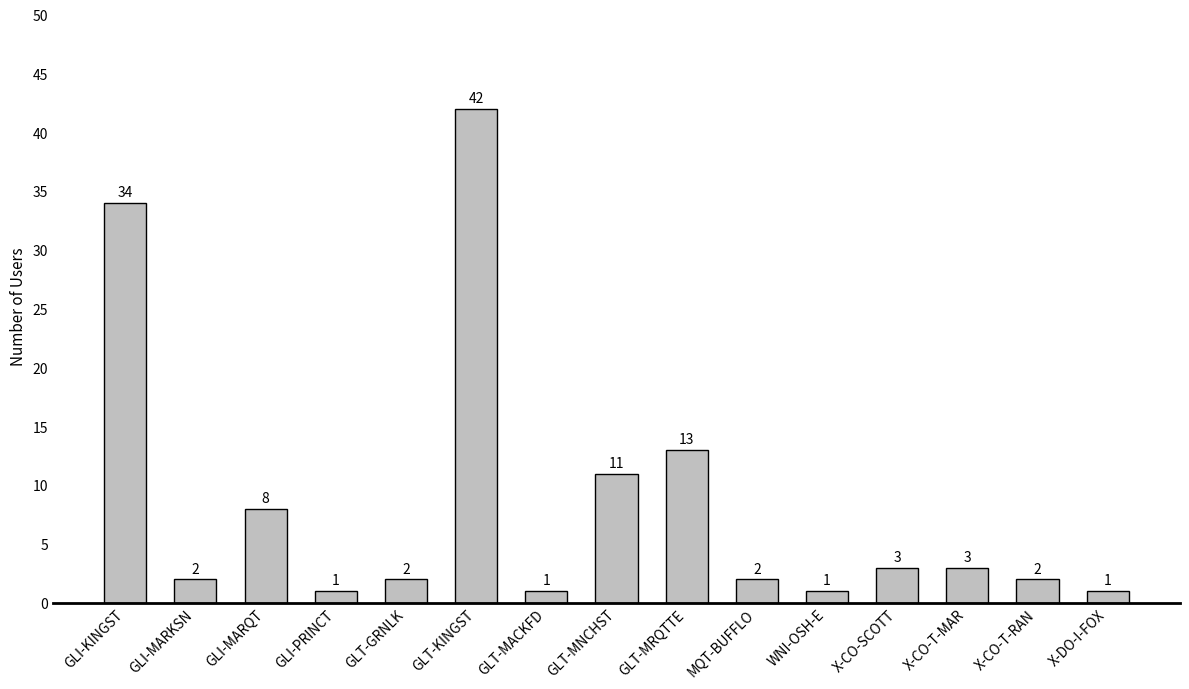

What is the difference between the maximum and second lowest values?

41